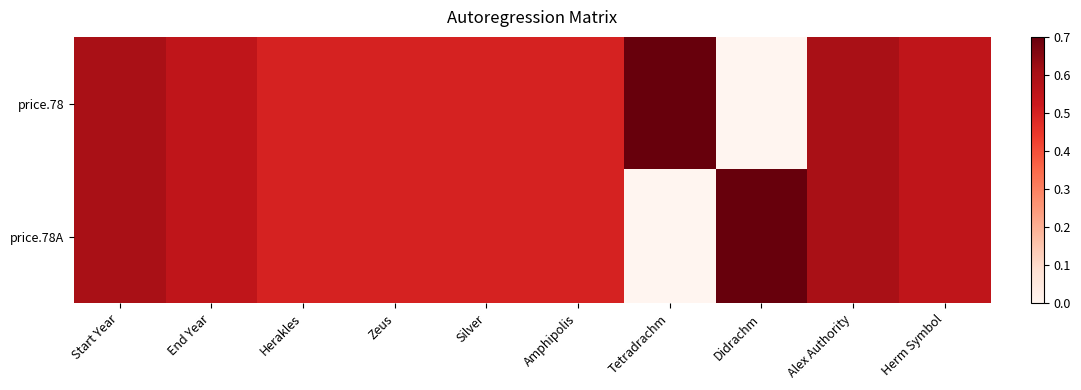

Which category has the highest value across all series?

Tetradrachm